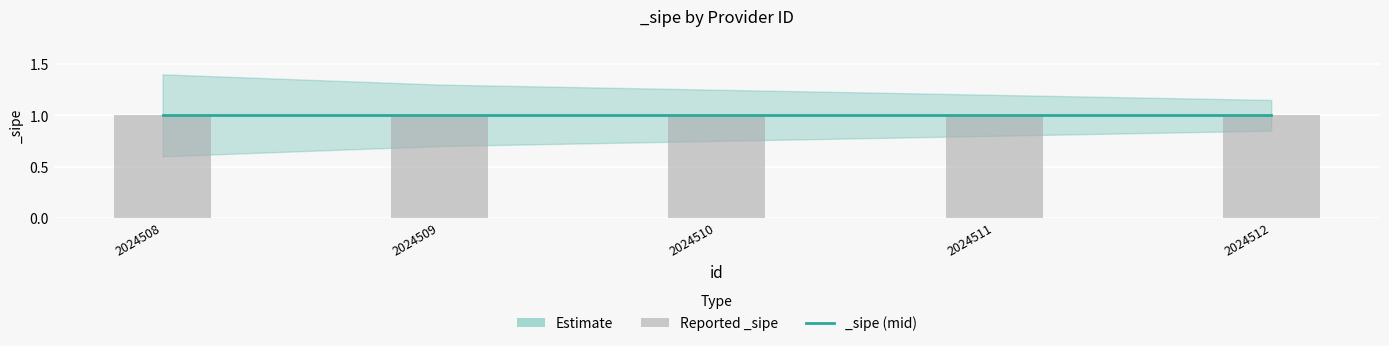

The lower series shows 1.5 at 2024512. True or false?

False